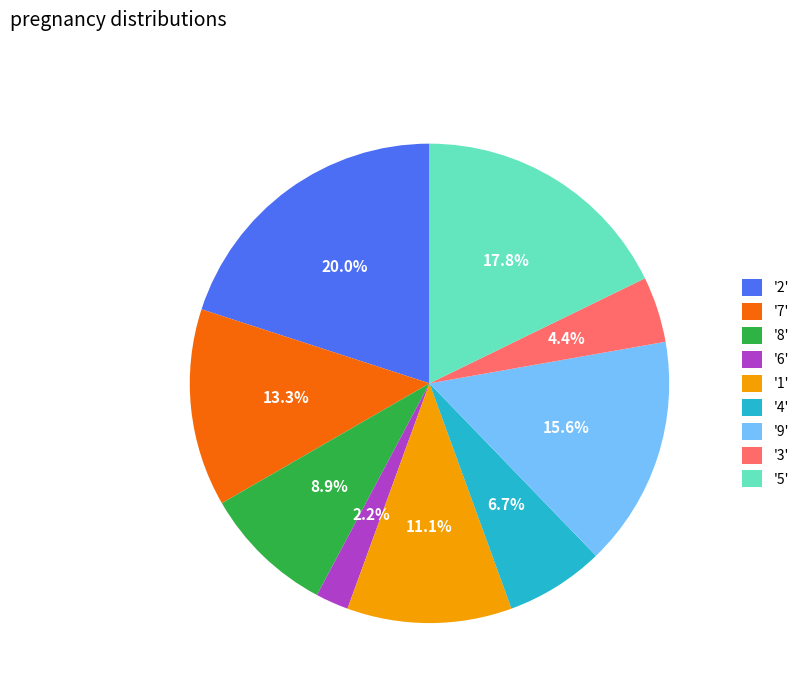

What is the total percentage of '2' and '8'?

28.9%